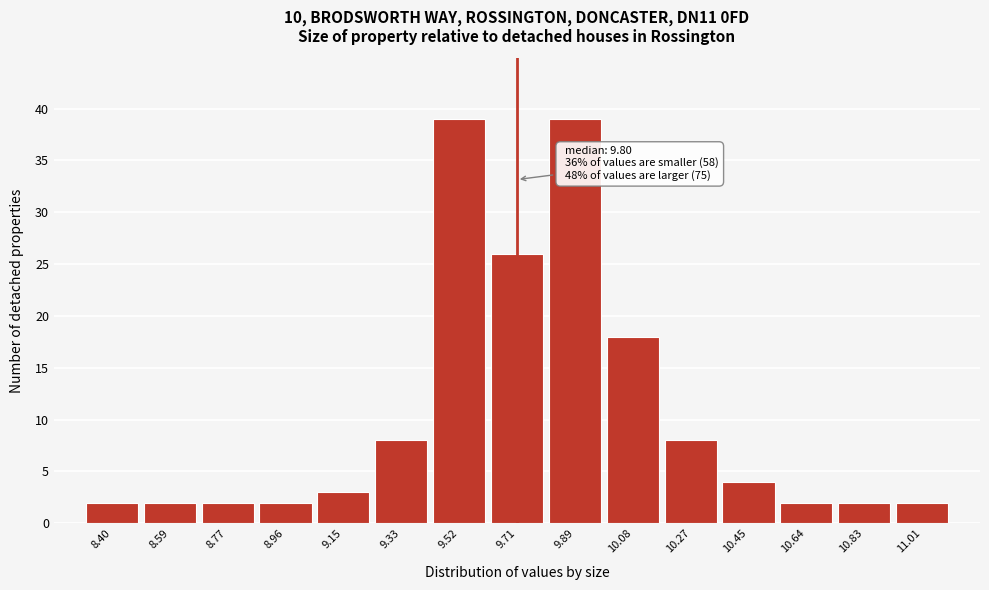

Reading left to right, what are all the values shown in this chart?

2	2	2	2	3	8	39	26	39	18	8	4	2	2	2